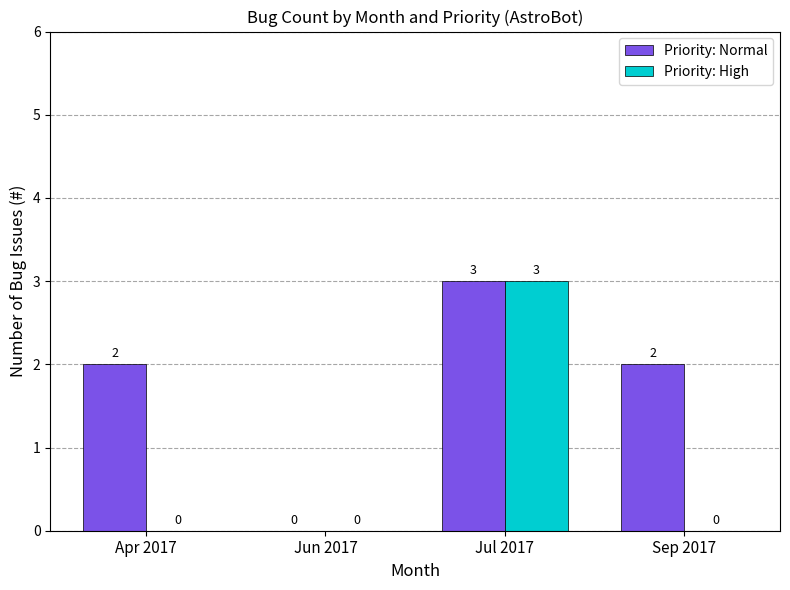

How many positive values does the Priority: Normal series have?

3